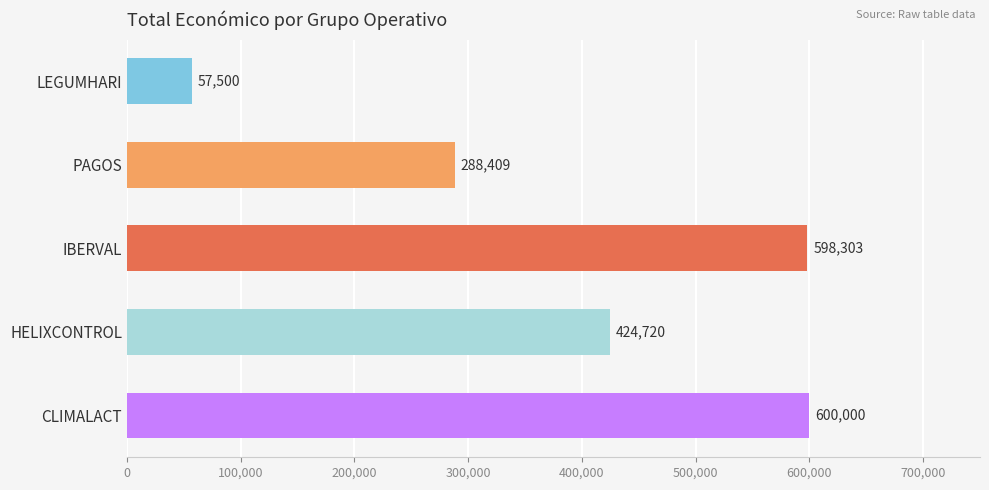

What is the label of the 5th bar from the top?

CLIMALACT